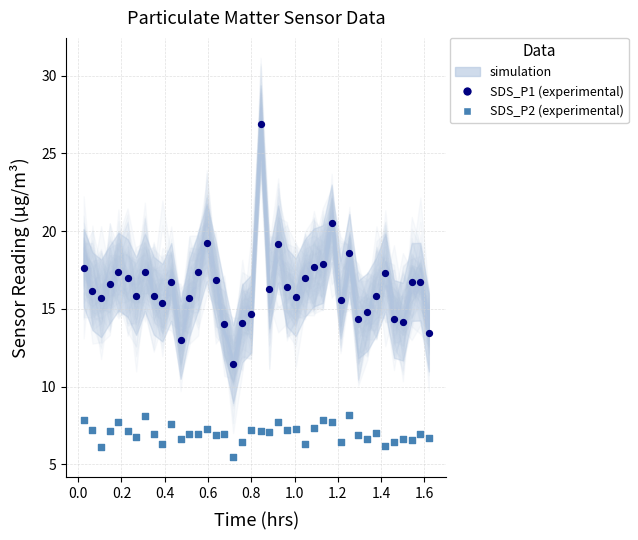

Across all data points, what is the range of X values (max minus min)?

1.6